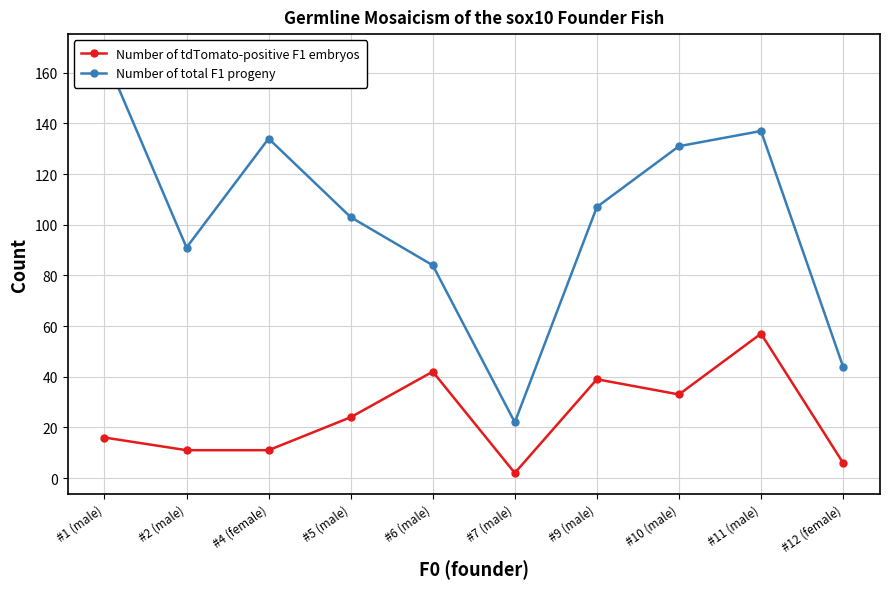

What position from the right is #7 (male)?

5